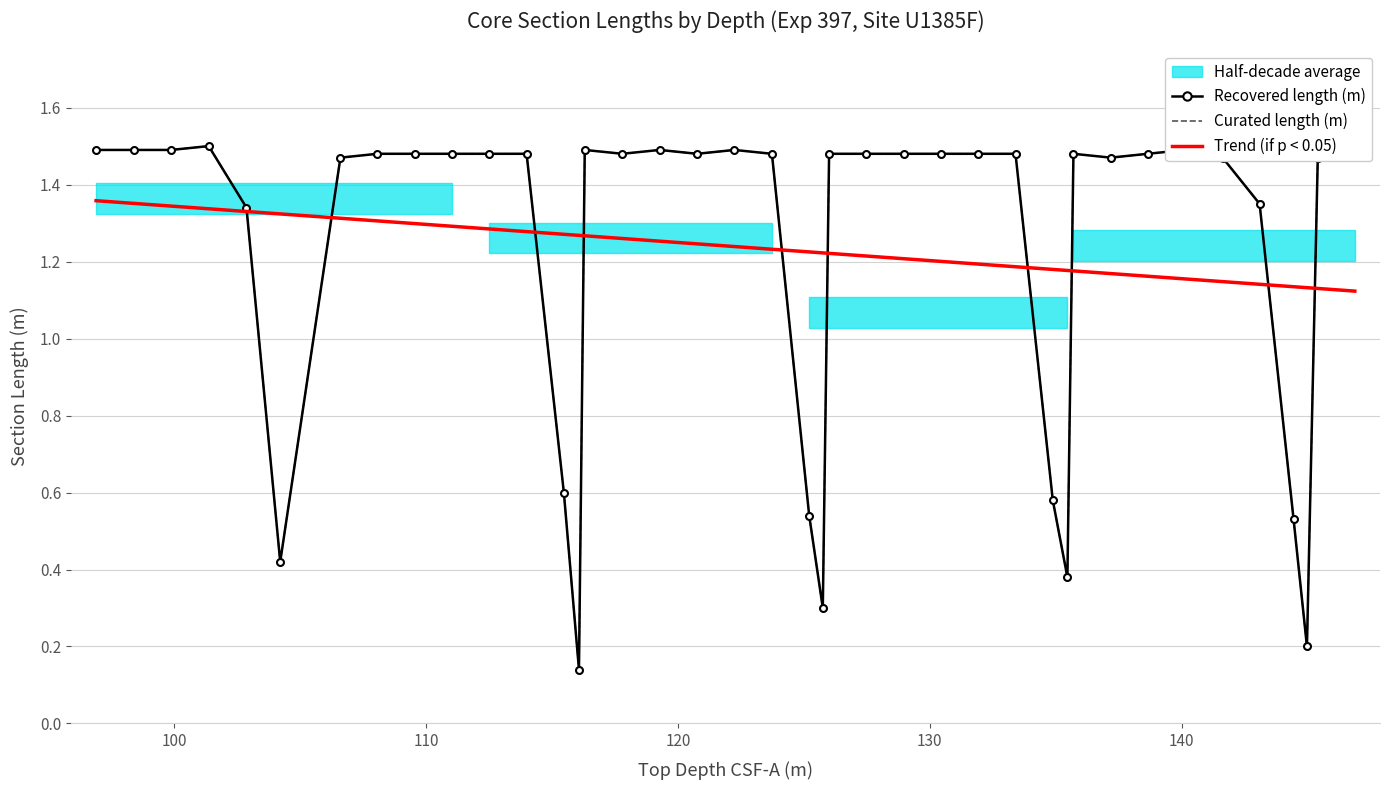

Is the value of Curated length (m) at 11 greater than the value of Recovered length (m) at 23?

No